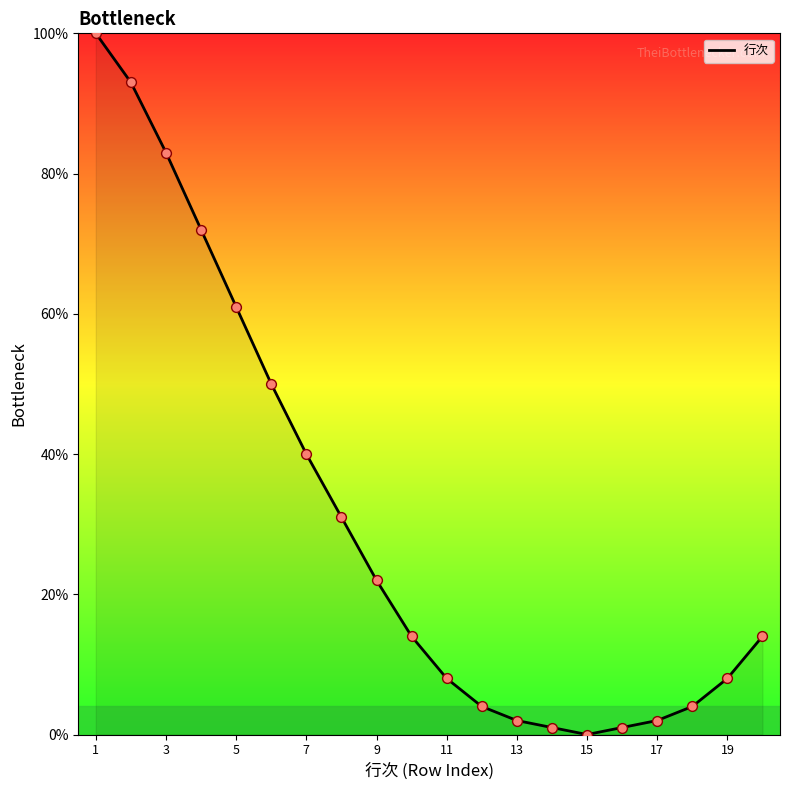

What is the maximum value shown in the chart?

100